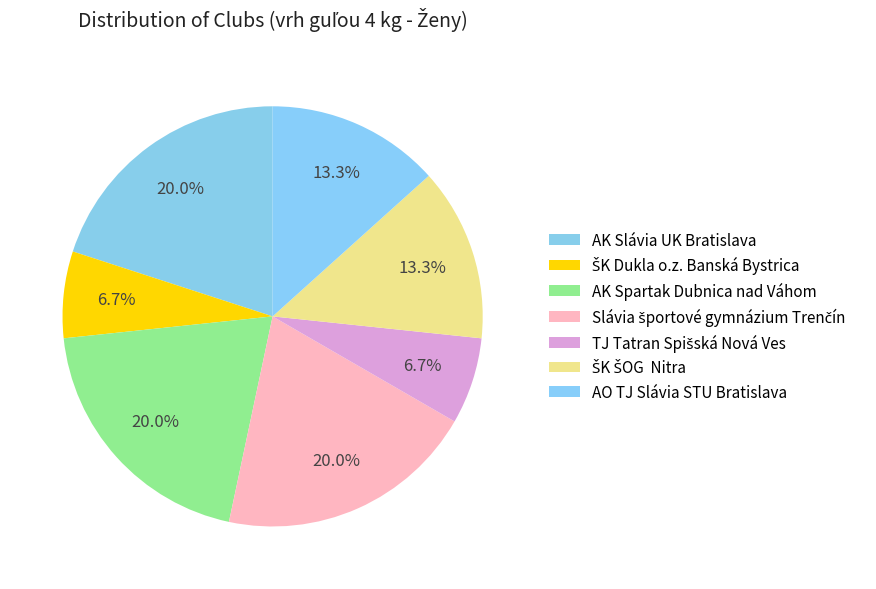

Does Slávia športové gymnázium Trenčín represent more than half of the total?

No